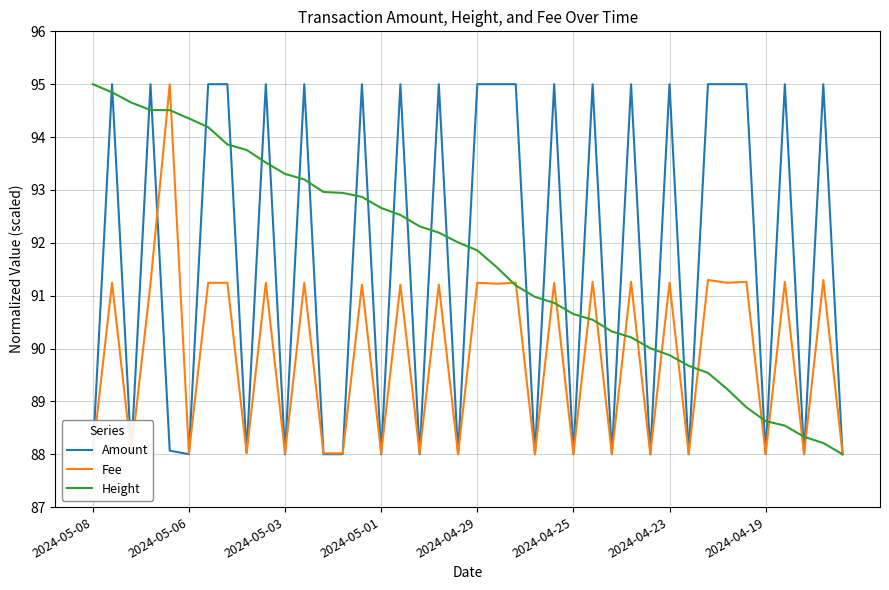

What is the greatest value displayed?

95.0